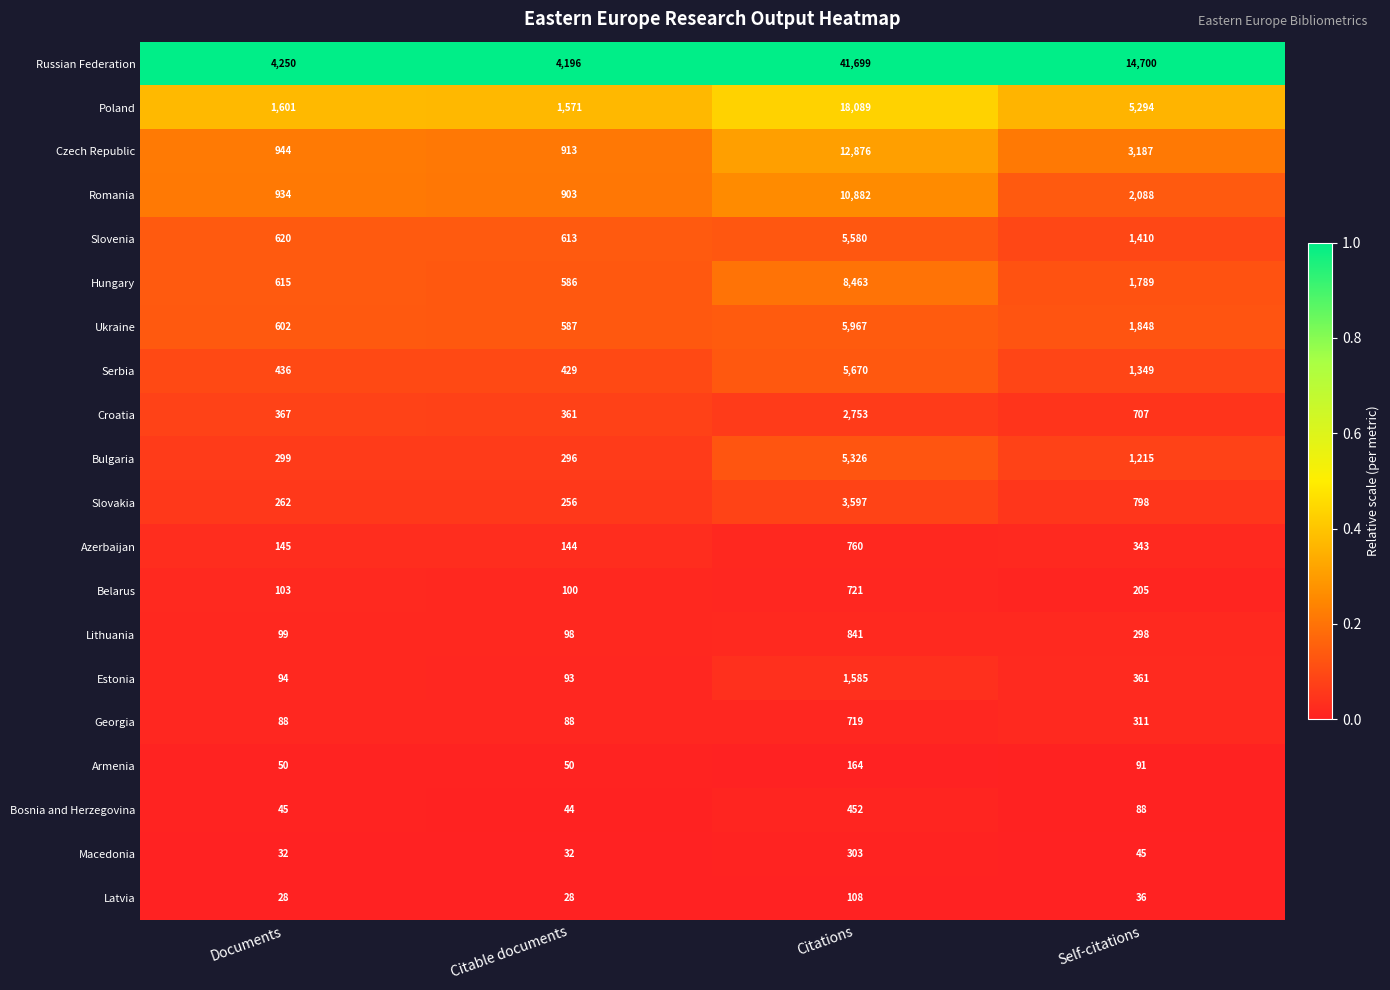

What is the total value across all series at Citations?

126555